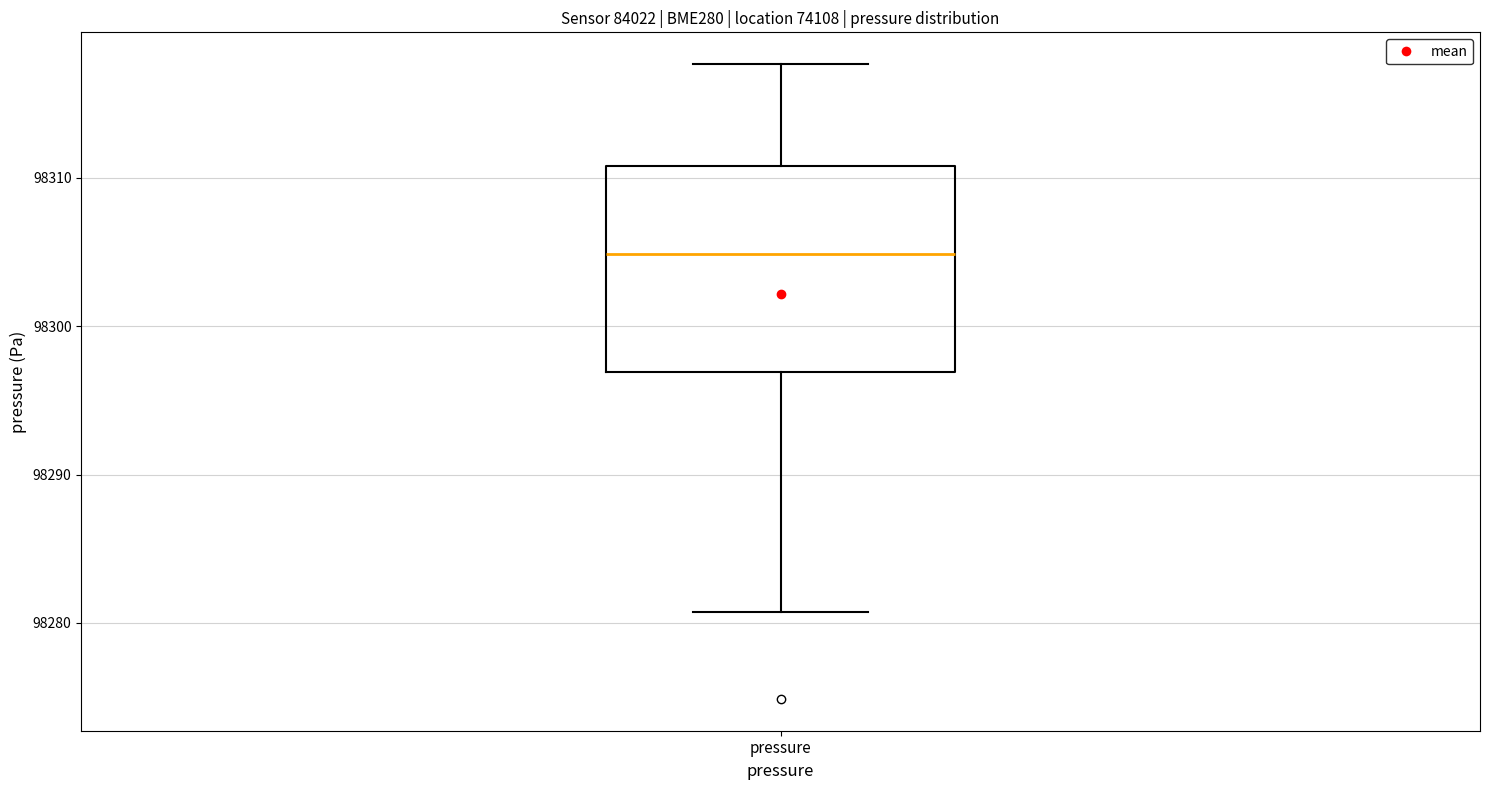

Read this box plot against the y-axis: the position of the median line, the range covered by the box, and the ends of both whiskers. The values are not printed on the chart, so give them approximately, as read against the axis.

median 98305, box 98297 to 98311, whiskers 98281 to 98318